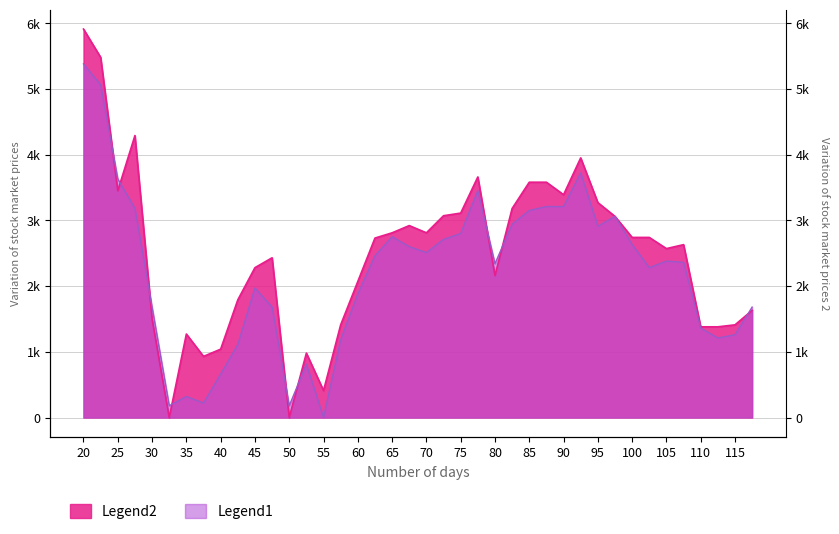

What is the value of the Legend1 point at the 14th from the left?

810